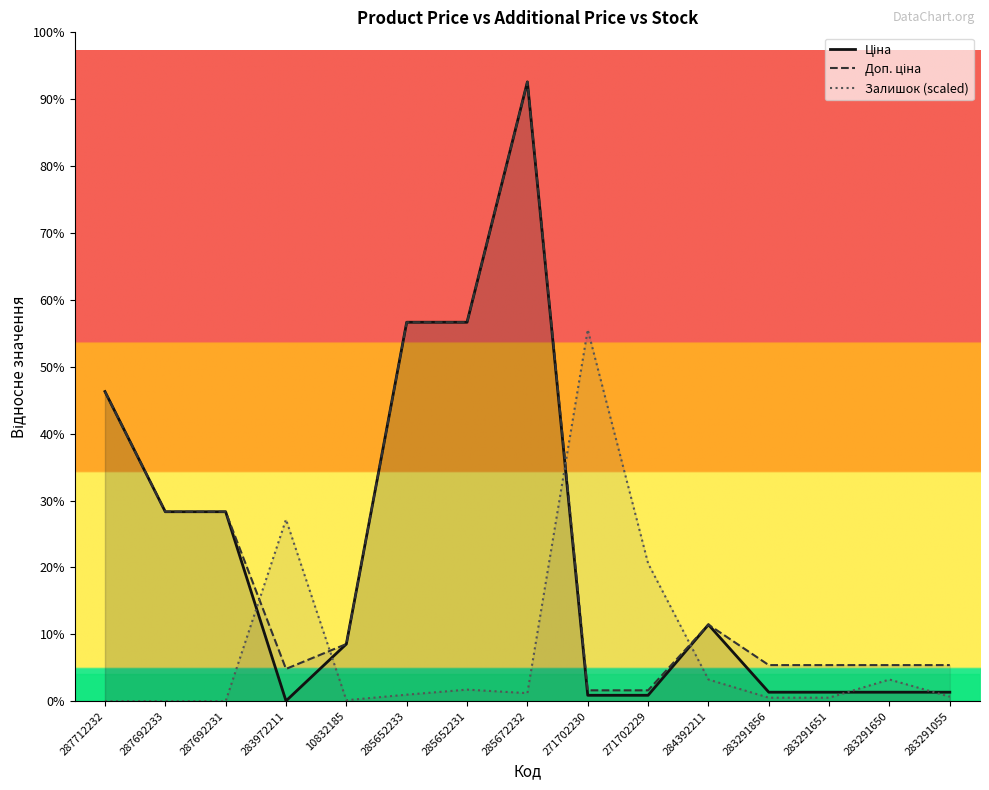

Is it true that Ціна equals 61434.3 at 285672232?

True